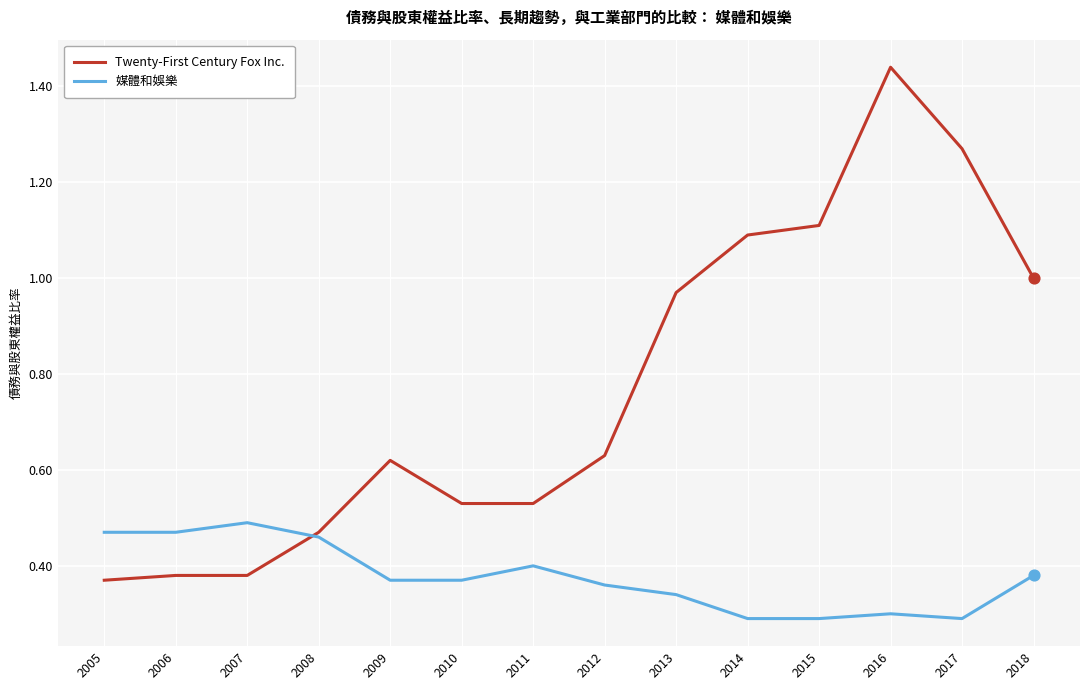

What is the total value across all series at 2008?

0.9